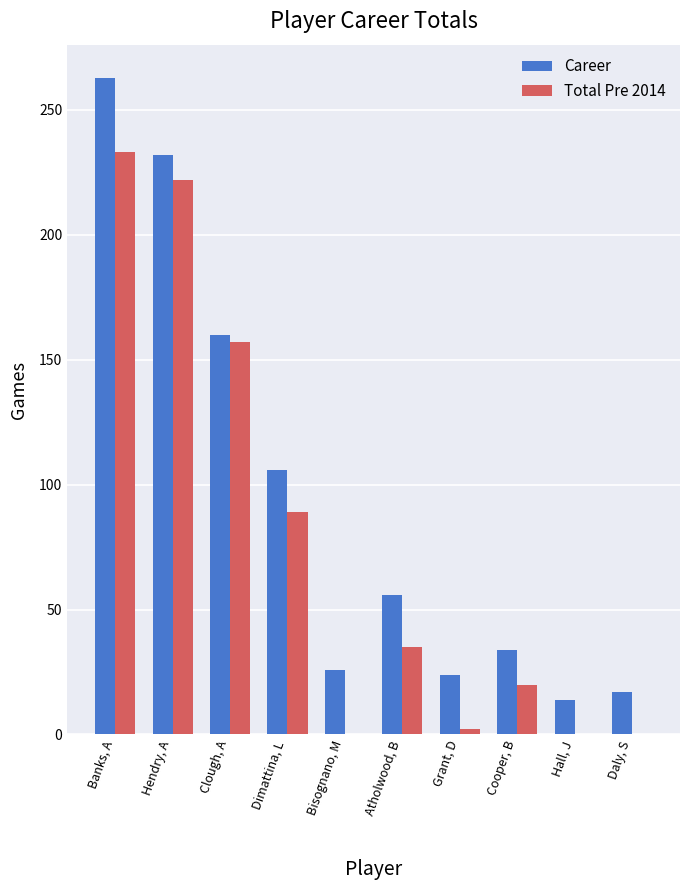

Reading right to left, list all the values displayed in this chart.

Career: 17	14	34	24	56	26	106	160	232	263
Total Pre 2014: 0	0	20	2	35	0	89	157	222	233